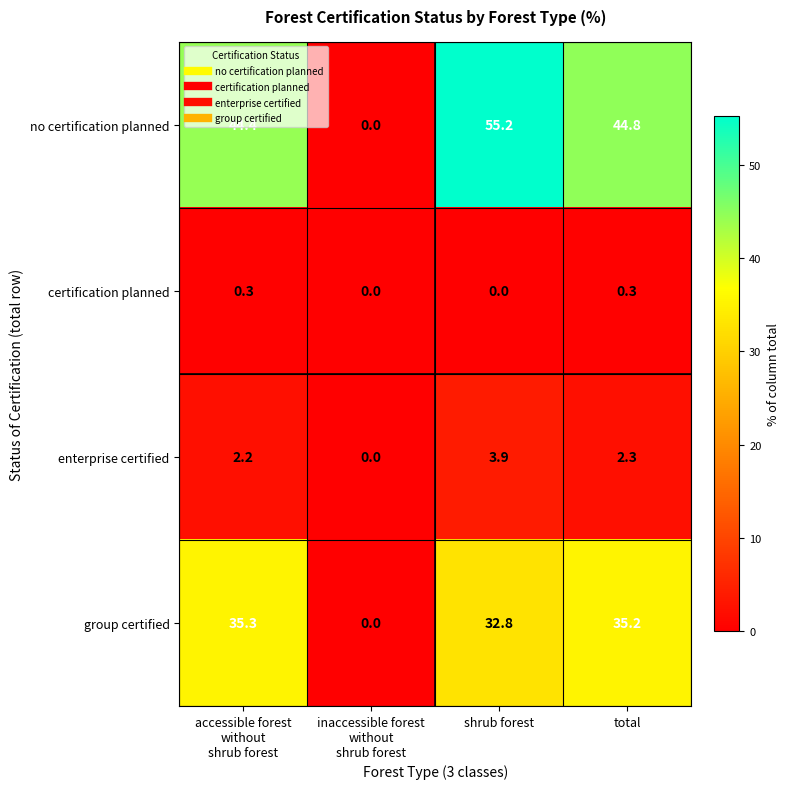

At which category is the sum across all series the highest?

shrub forest